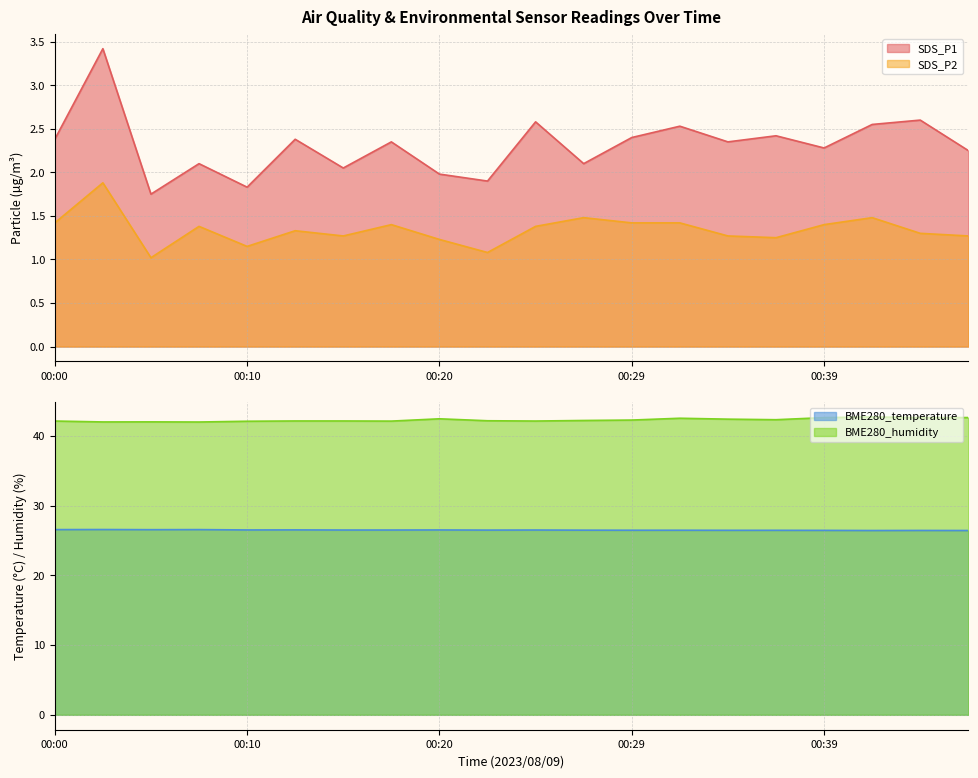

Is the value of SDS_P1 at 00:46 greater than the value of BME280_temperature at 00:34?

No